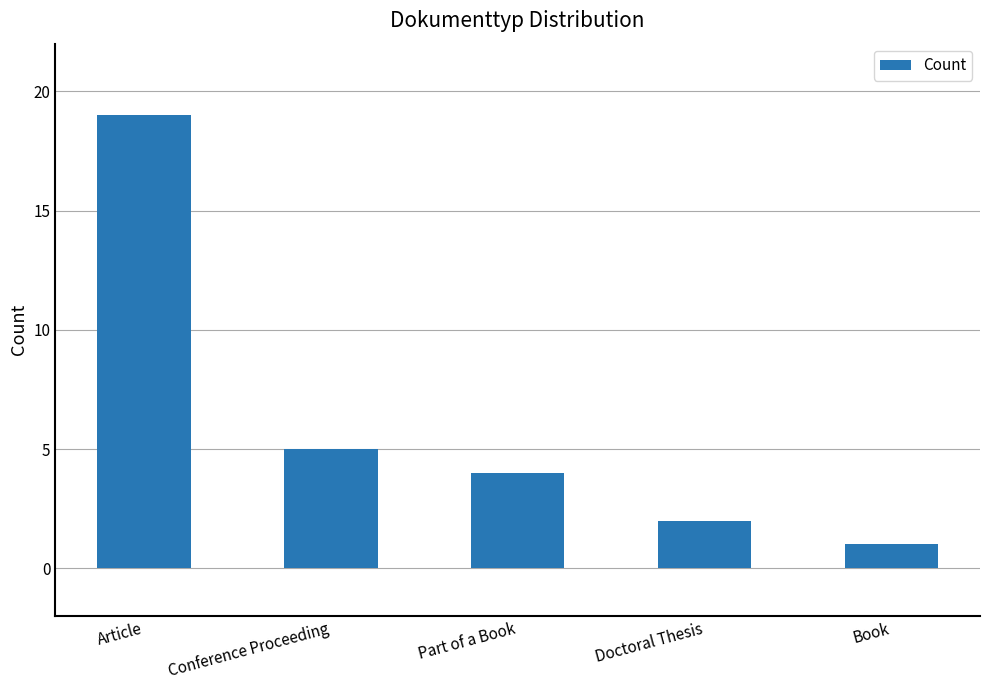

Count the number of data series in this chart.

1